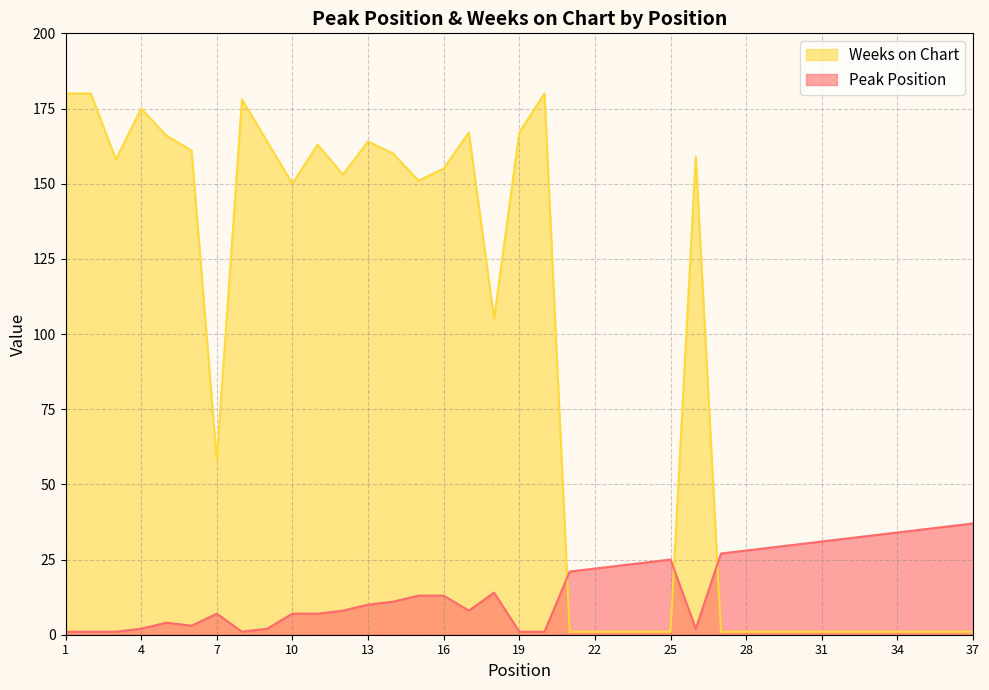

What is the difference between the maximum and second lowest values in the Weeks on Chart series?

179